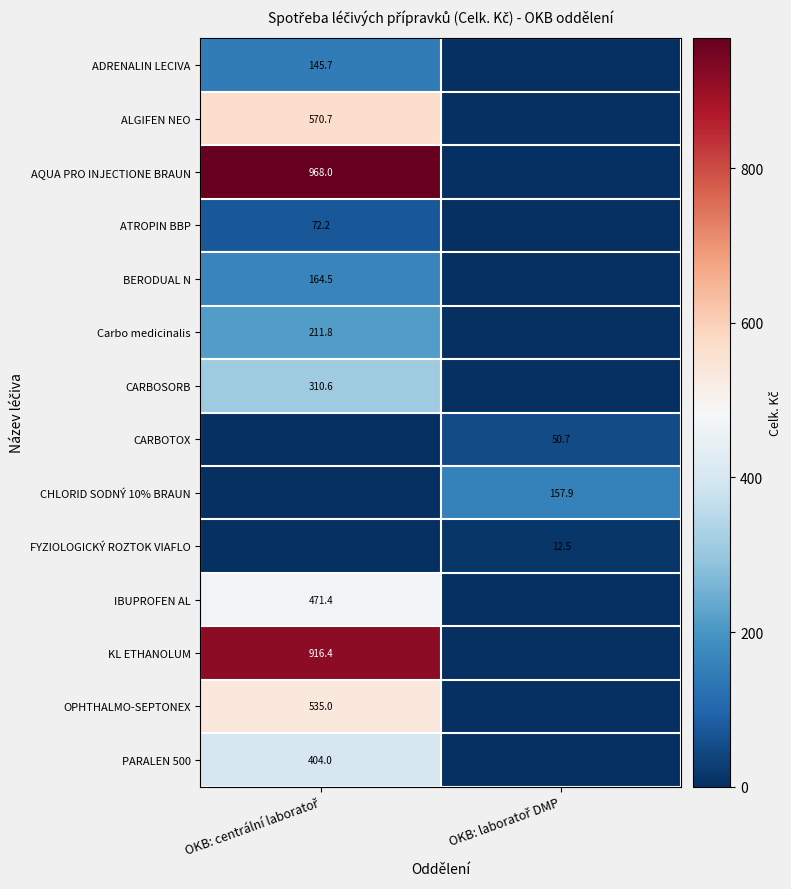

Between OKB: centrální laboratoř and OKB: laboratoř DMP, which series saw the biggest shift?

AQUA PRO INJECTIONE BRAUN